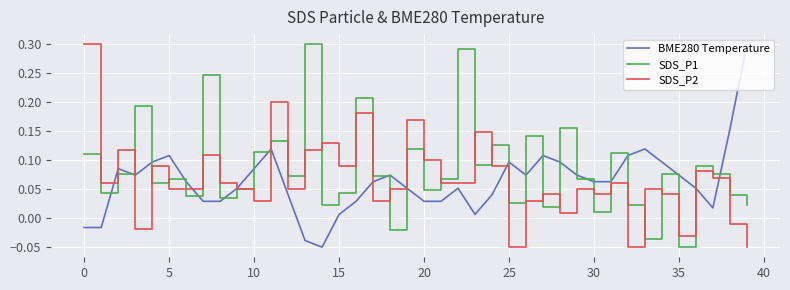

How many categories are shown in the chart?

40